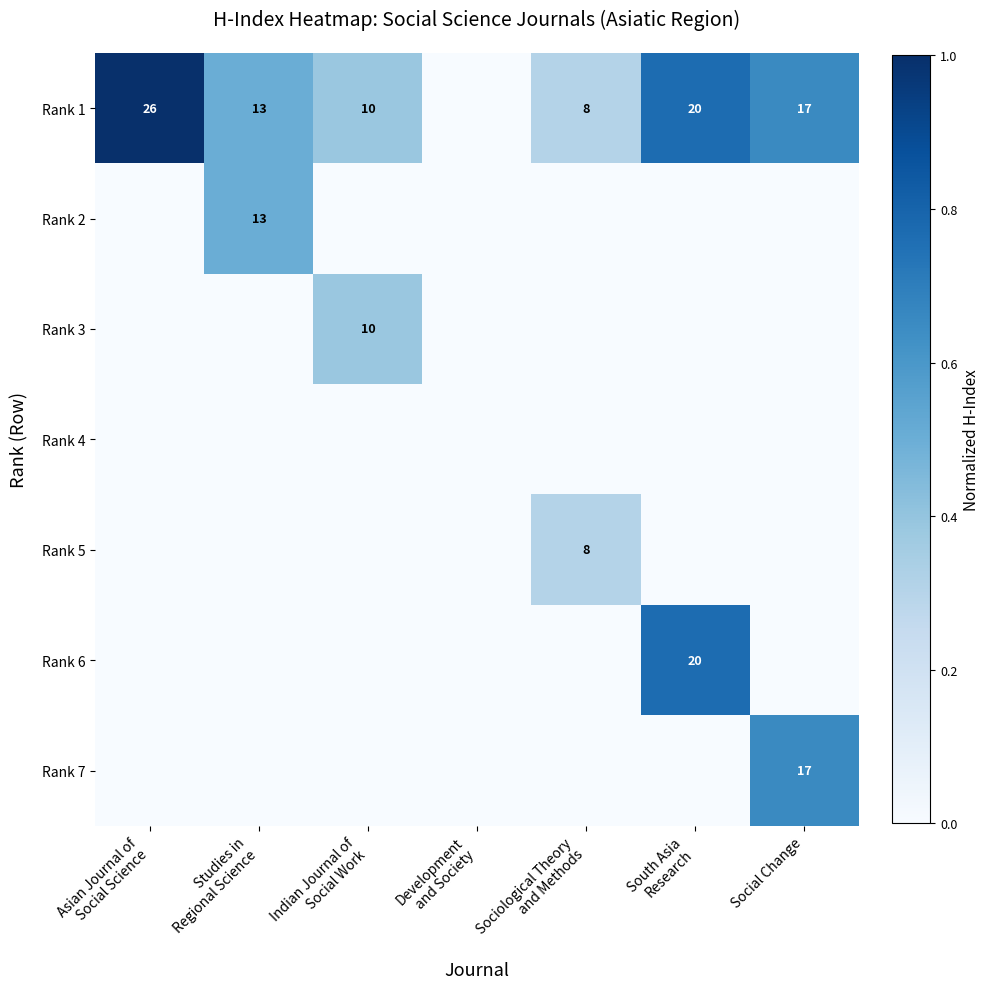

How many values in the Rank 3 series exceed 0?

1